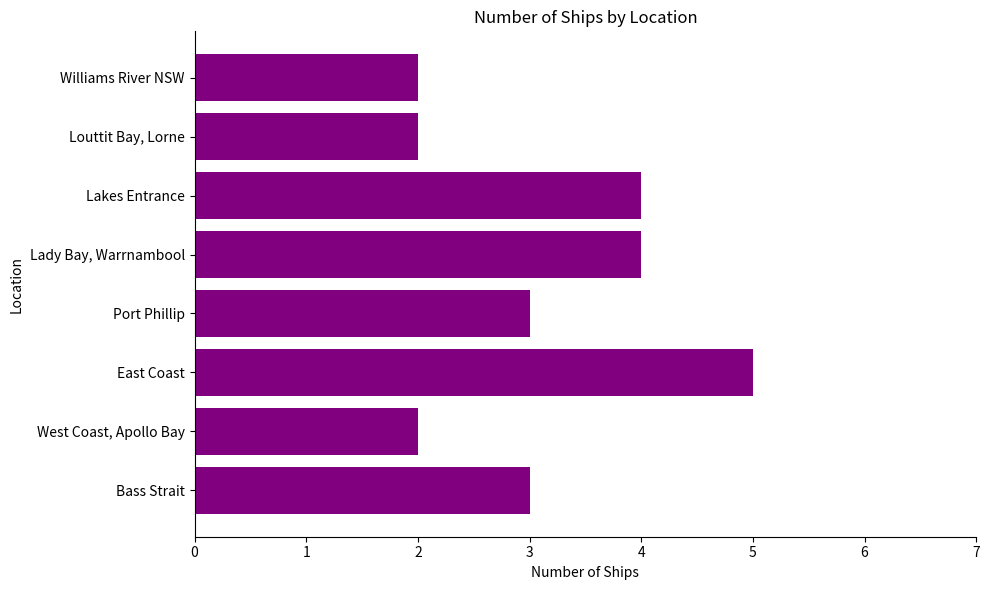

True or false: the data shows 5 at Bass Strait.

False